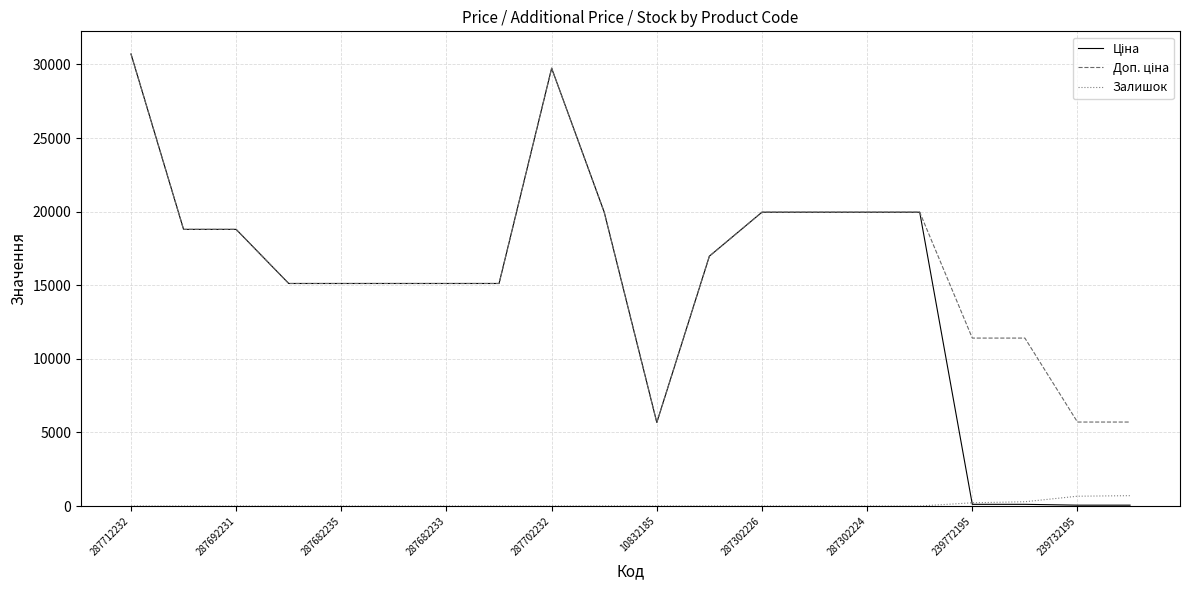

What is the greatest value displayed?

30717.1